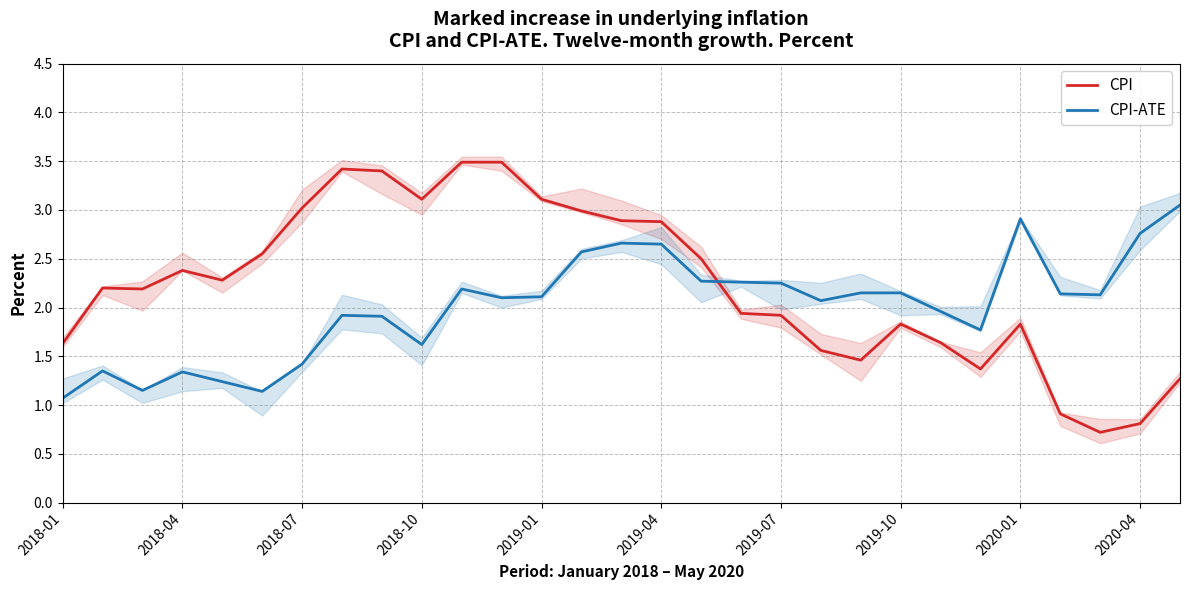

List the series in order of their overall mean, highest first.

CPI, CPI-ATE